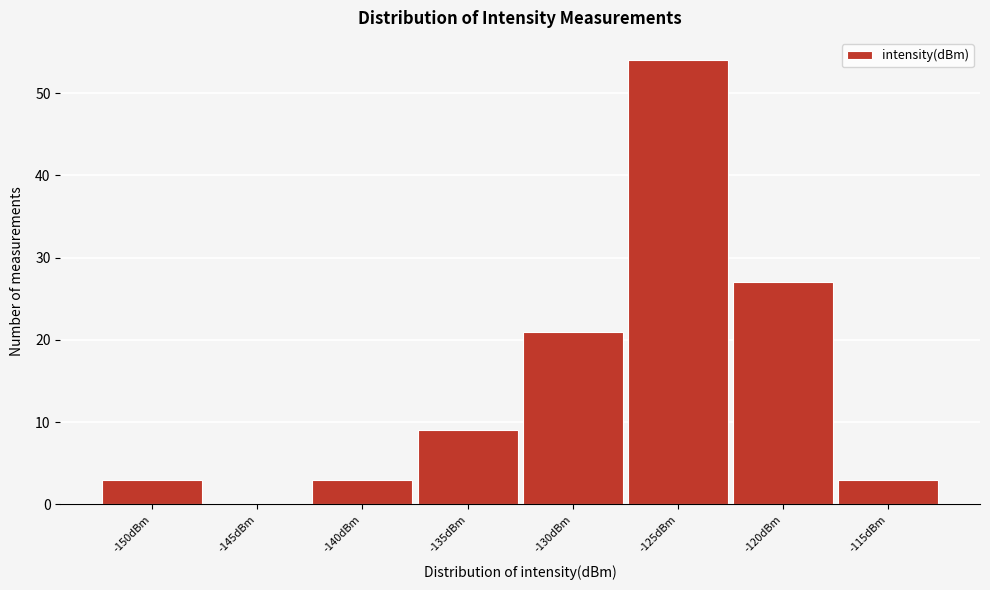

Reading right to left, transcribe all the data shown in this chart.

-115dBm=3	-120dBm=27	-125dBm=54	-130dBm=21	-135dBm=9	-140dBm=3	-145dBm=0	-150dBm=3